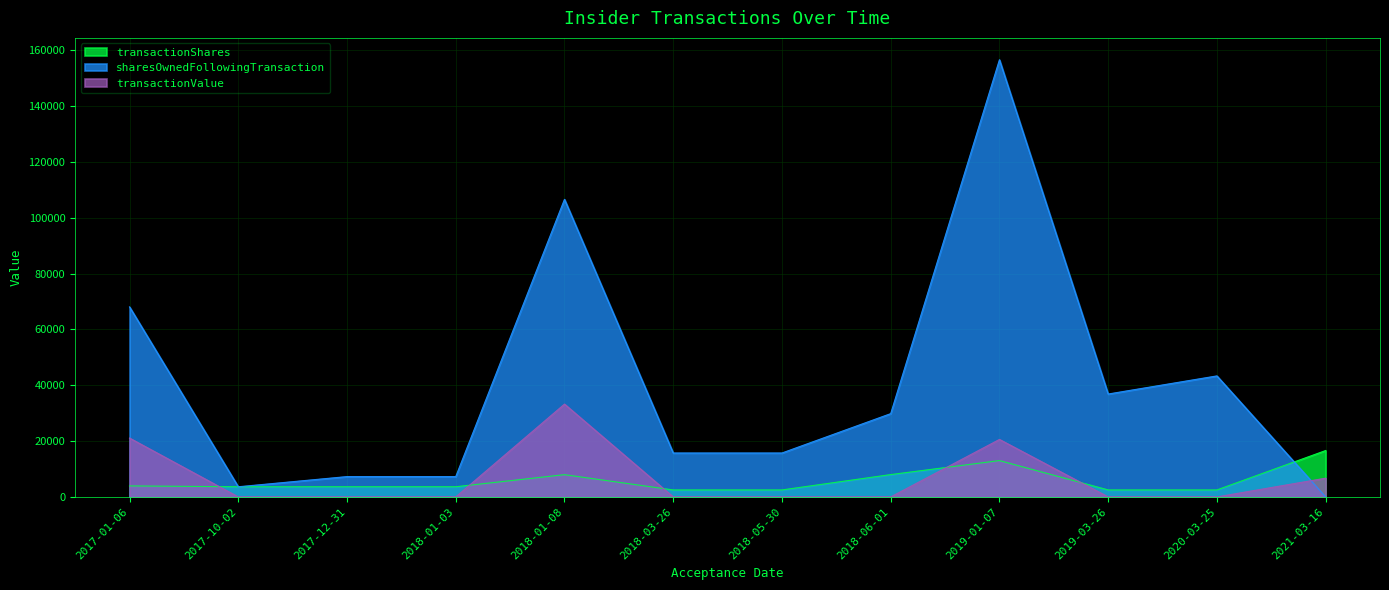

At which category does transactionShares reach its first local peak?

2018-01-08